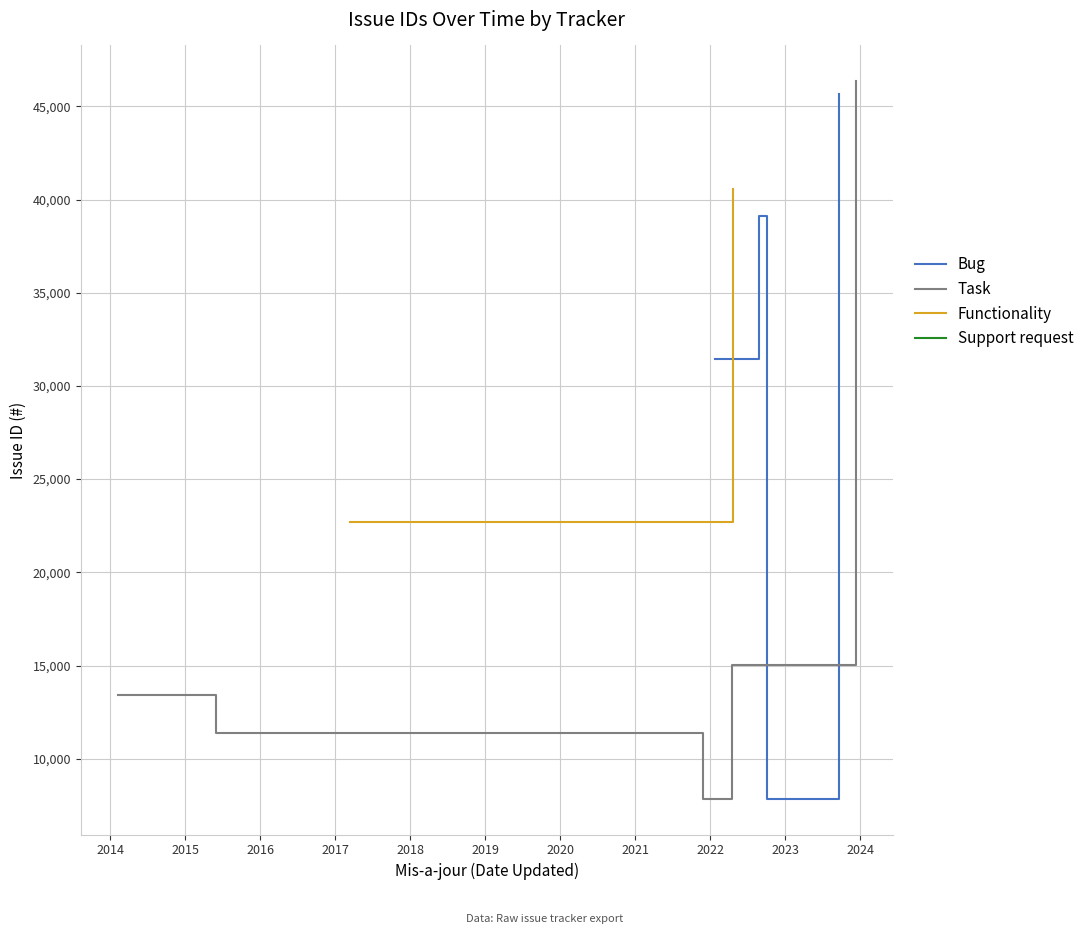

The chart shows a value of 15026 at 2022-04-17. True or false?

True